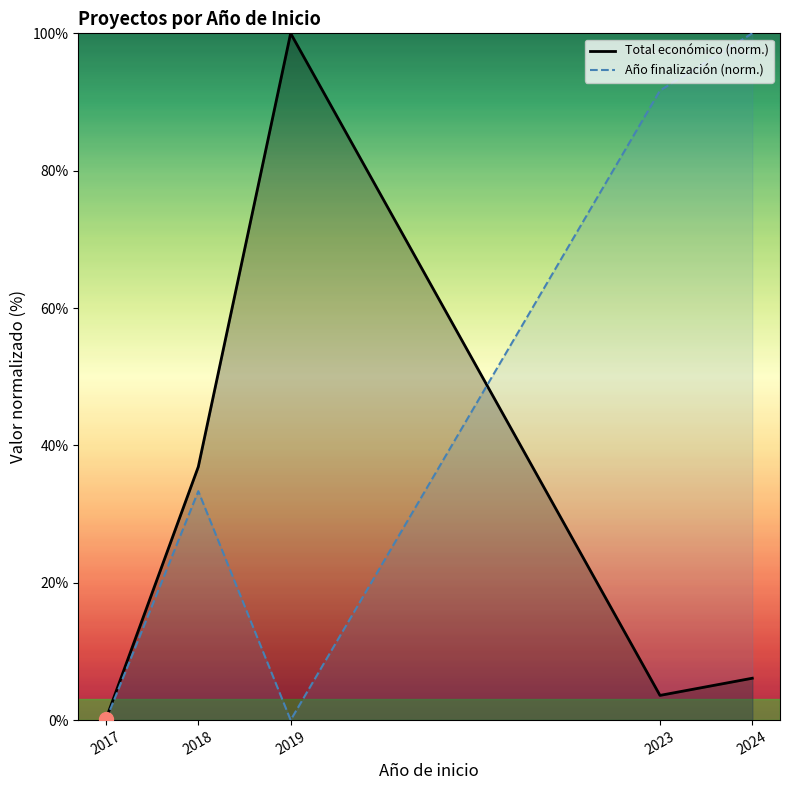

At how many categories does at least one series exceed 88?

3